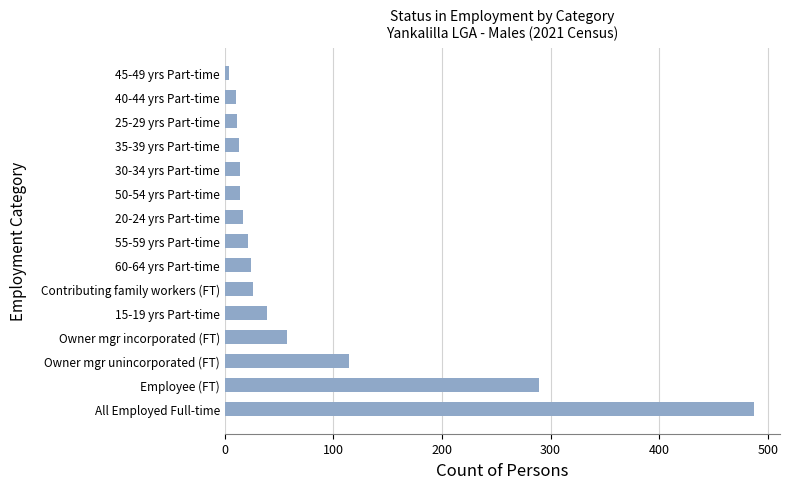

True or false: the data shows 29 at Owner mgr incorporated (FT).

False